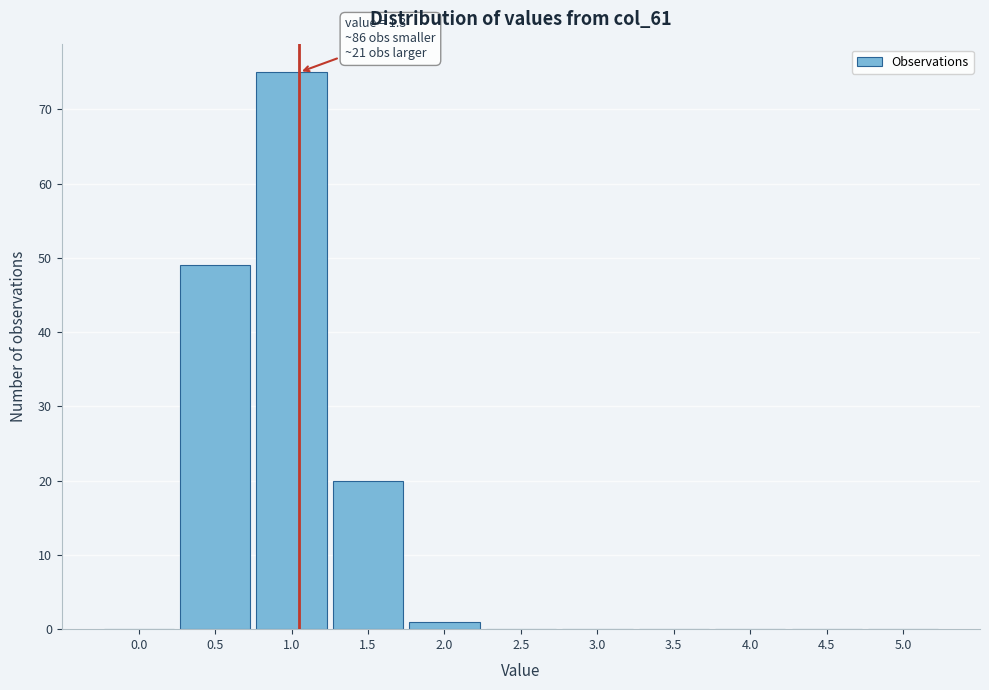

Reading left to right, what are all the values shown in this chart?

0.0=0	0.5=49	1.0=75	1.5=20	2.0=1	2.5=0	3.0=0	3.5=0	4.0=0	4.5=0	5.0=0